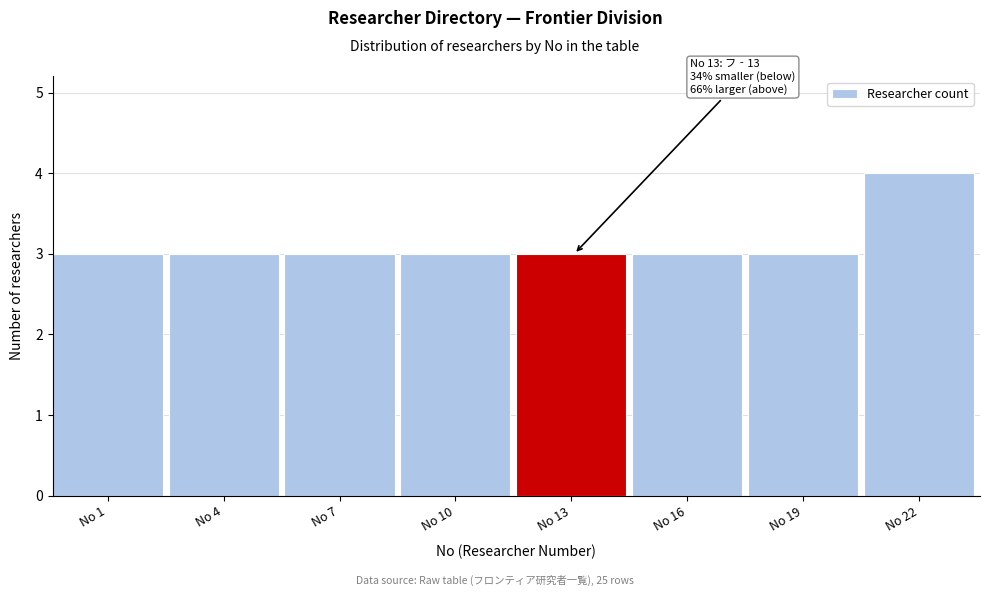

Reading left to right, transcribe all the data shown in this chart.

No 1=3	No 4=3	No 7=3	No 10=3	No 13=3	No 16=3	No 19=3	No 22=4